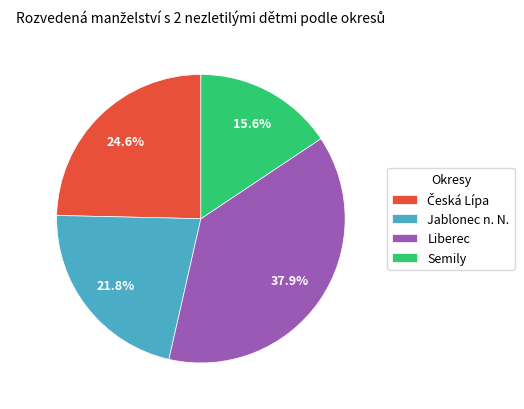

Between Liberec and Semily, which is larger?

Liberec